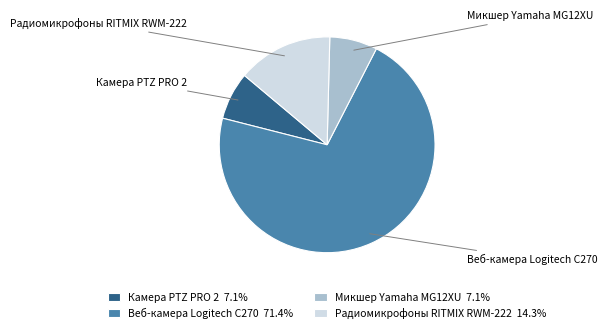

Which category has the smallest portion of the pie?

Камера PTZ PRO 2